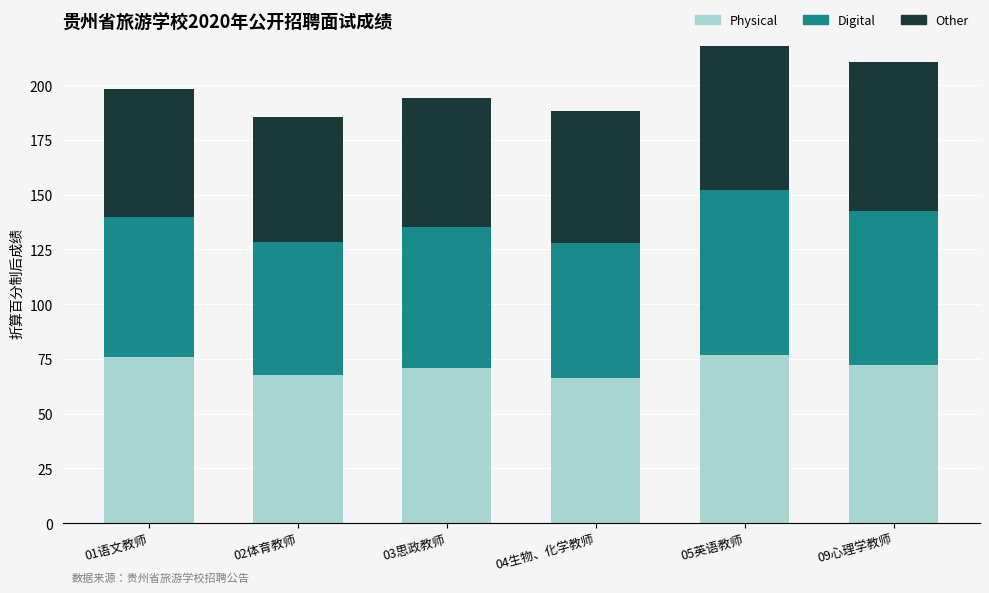

What is the minimum value for Physical?

66.3